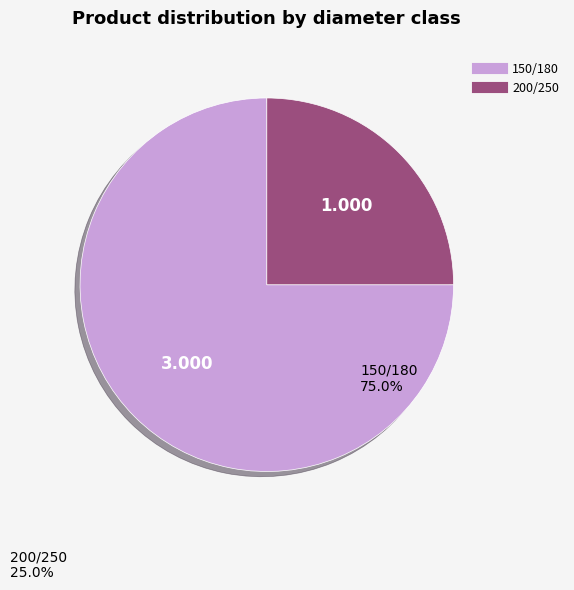

Do 150/180 and 200/250 together represent more than half of the pie?

Yes